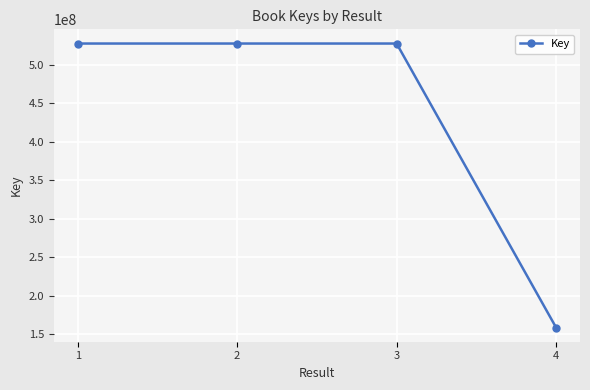

What is the value of the 3rd point from the left?

527908968